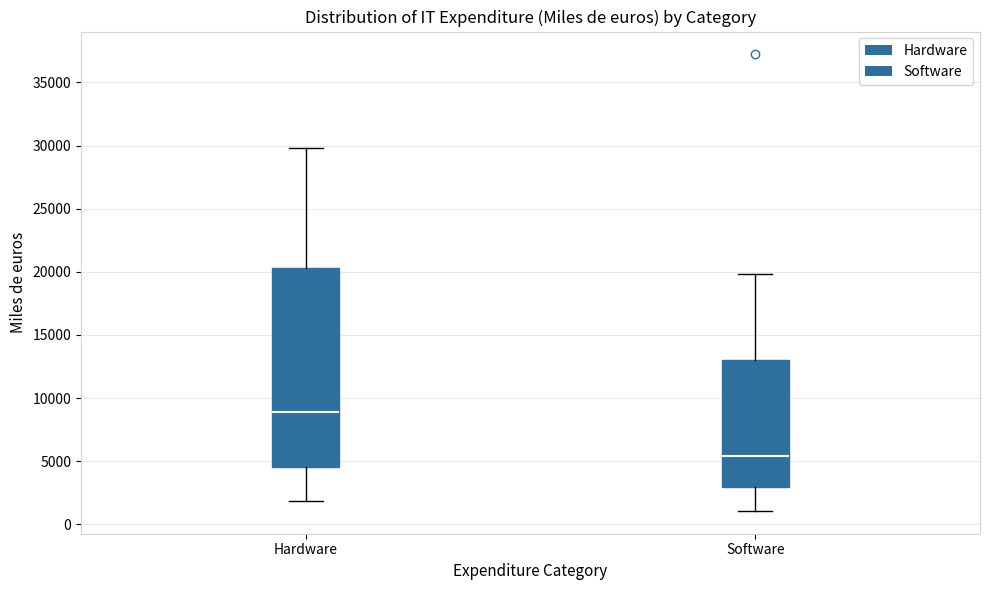

Reading left to right, read every box against the y-axis: the position of its median line, the range the box covers, and the ends of its whiskers. The values are not printed on the chart, so give them approximately, as read against the axis.

Hardware: median 9000, box 4500 to 20500, whiskers 2000 to 30000
Software: median 5500, box 3000 to 13000, whiskers 1000 to 20000